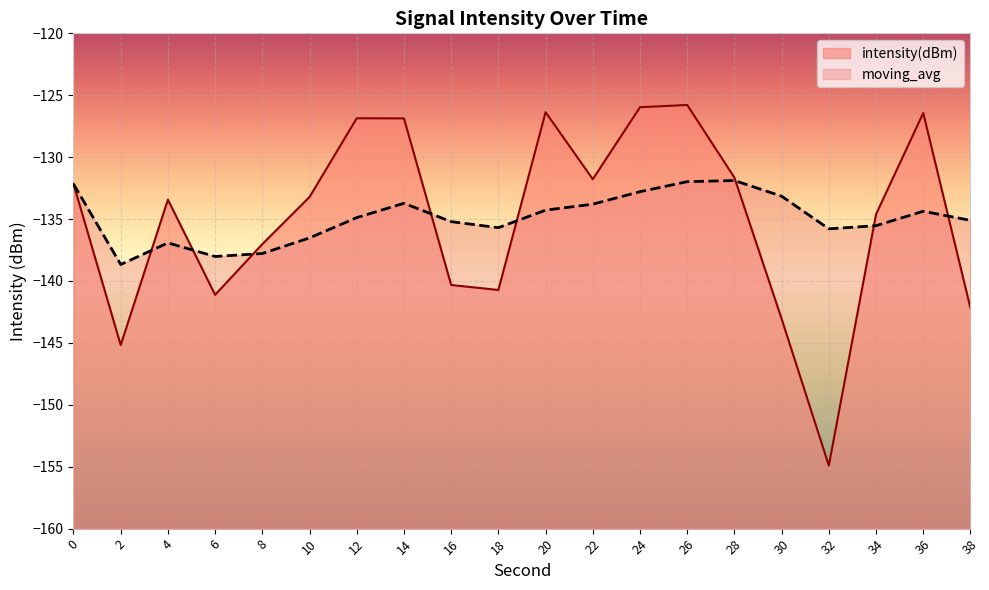

What is the average value of the intensity(dBm) series?

-135.0